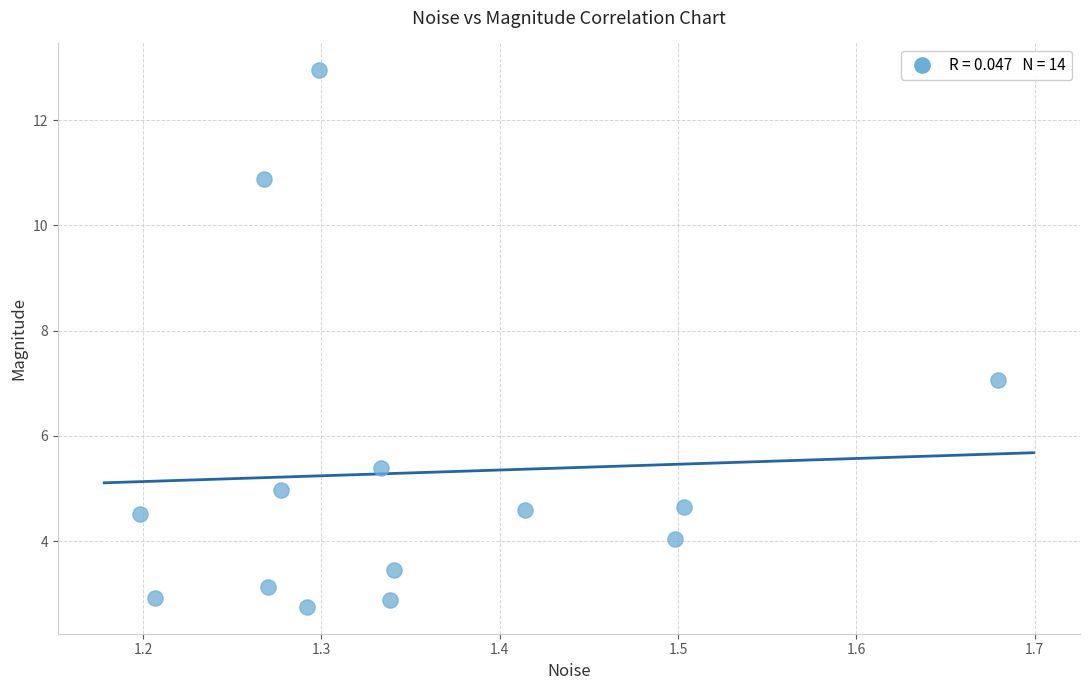

What is the range of Y values (max minus min)?

10.2